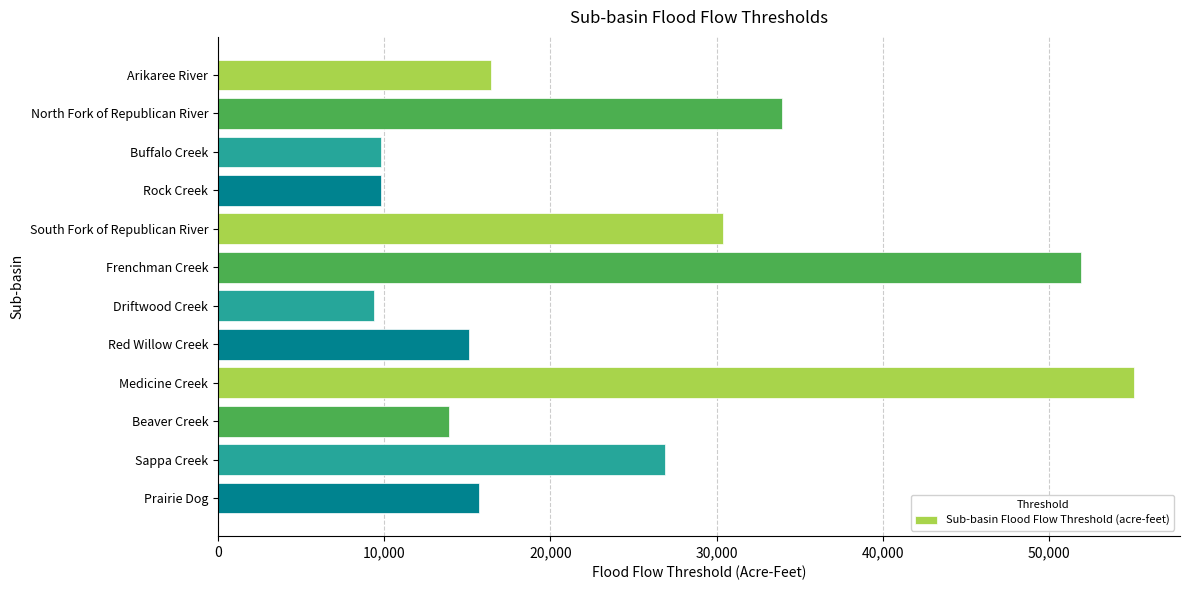

What is the difference between the values at Prairie Dog and Buffalo Creek?

5900